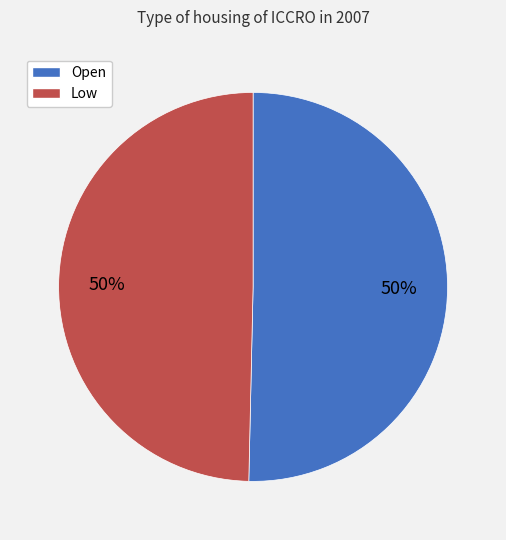

What percentage is the Low slice, to the nearest percent?

50%